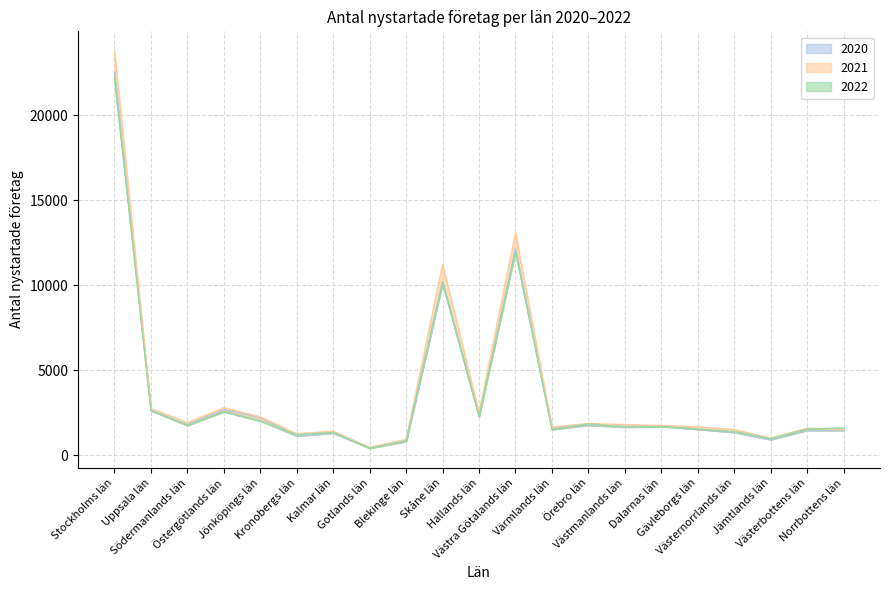

What is the value of the 2021 point at the 7th from the left?

1411